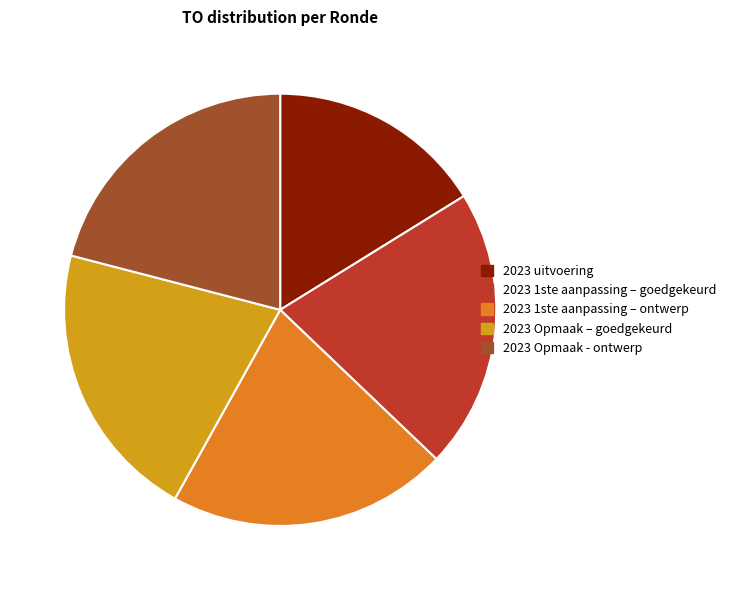

How many slices are in this pie chart?

5